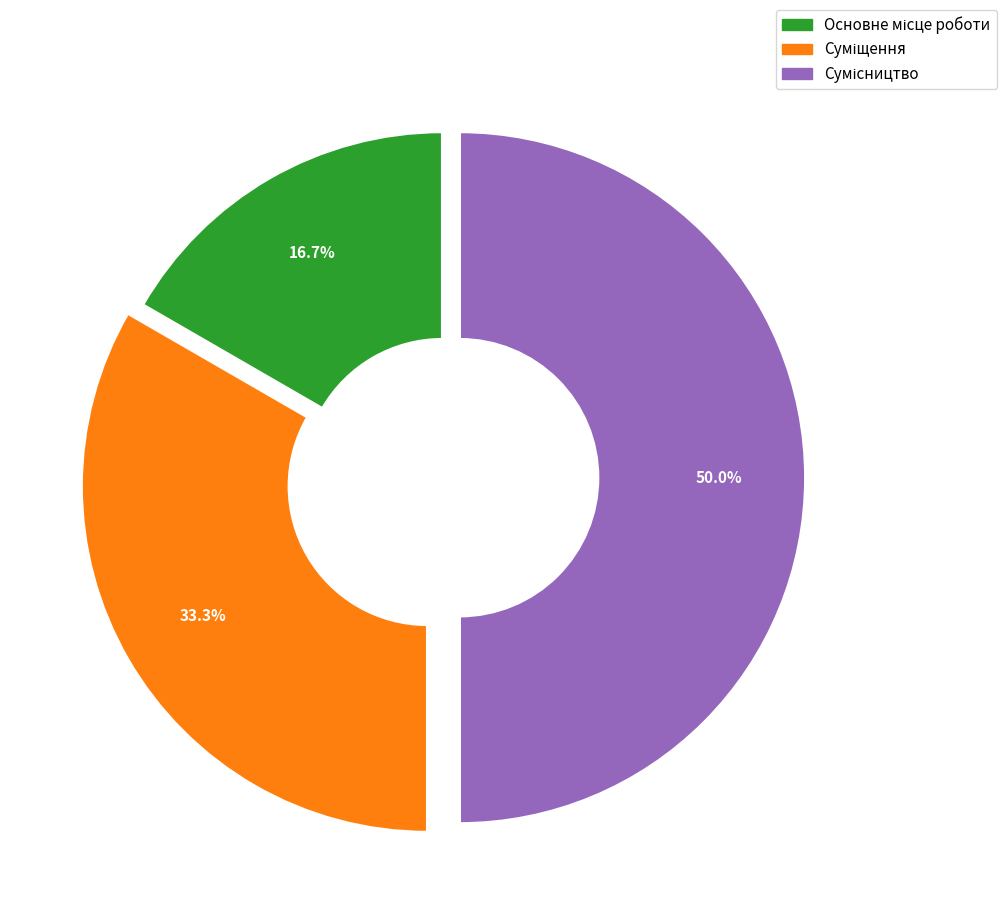

What portion of the pie excludes Суміщення?

66.7%